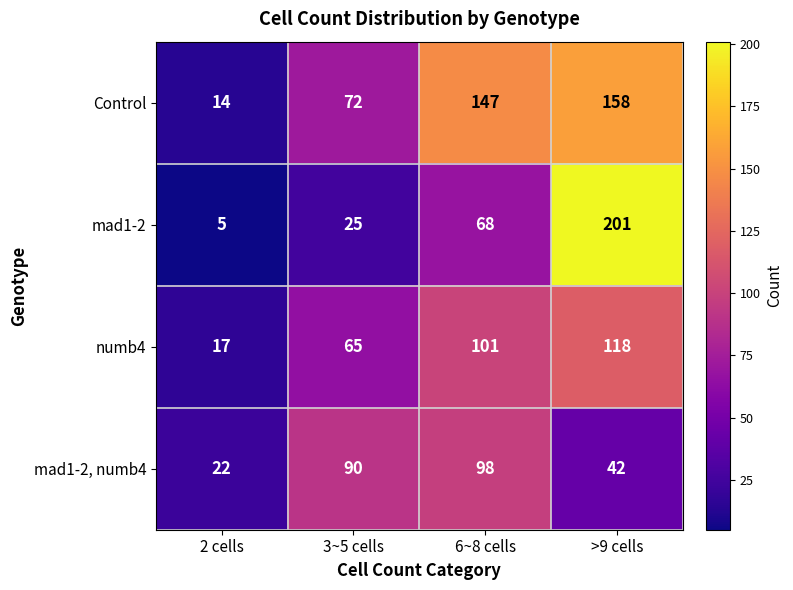

At which category does the chart reach its peak across all series?

>9 cells